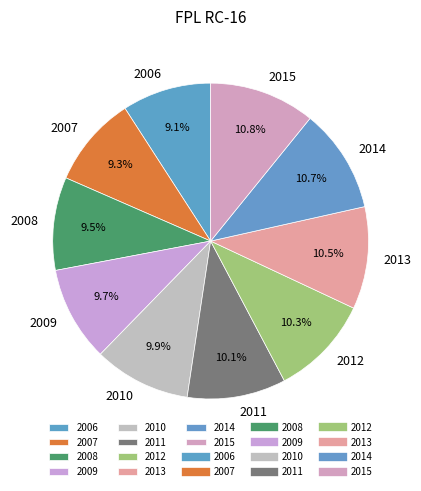

What is the total percentage of 2011 and 2013?

20.6%